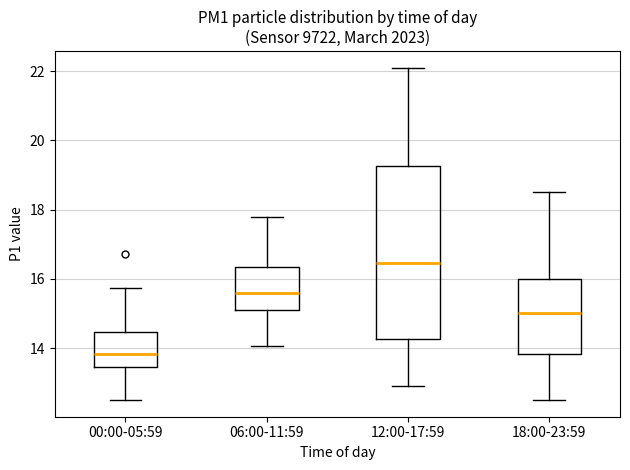

Which box has the lowest median line?

00:00-05:59